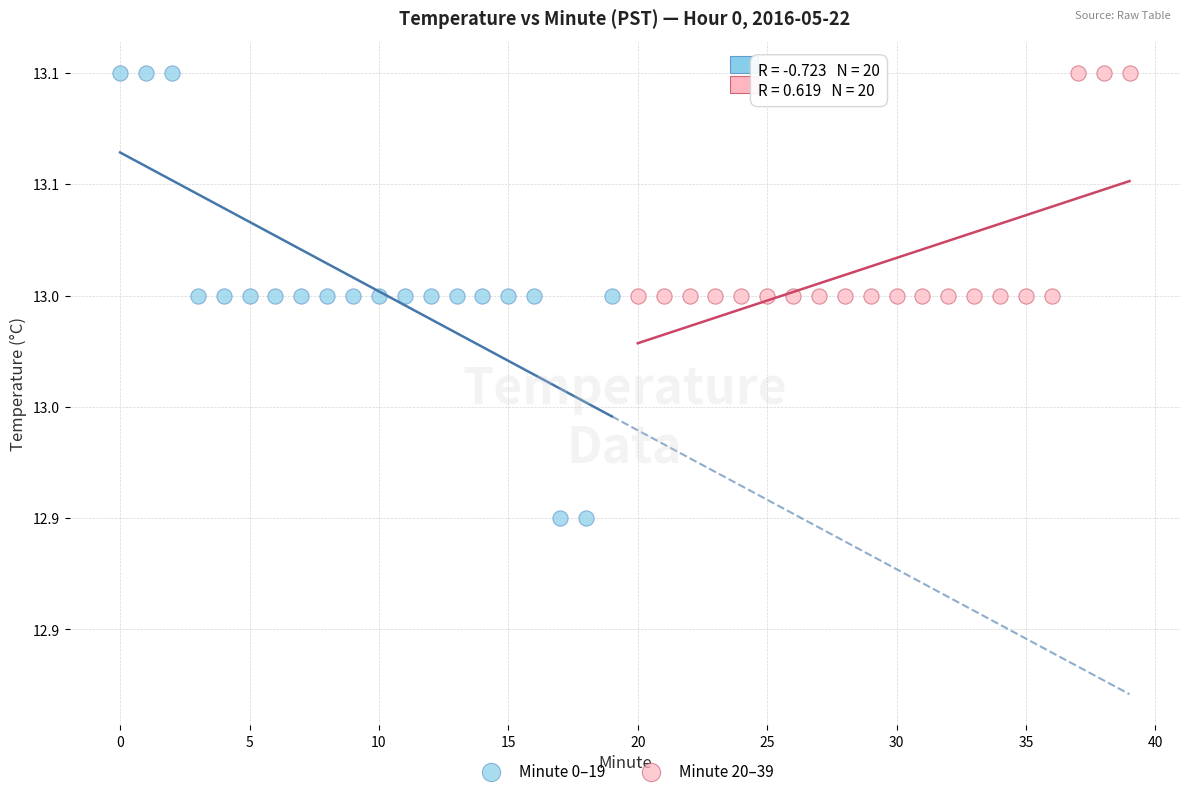

What are all the series names shown in the legend?

Minute 0–19, Minute 20–39